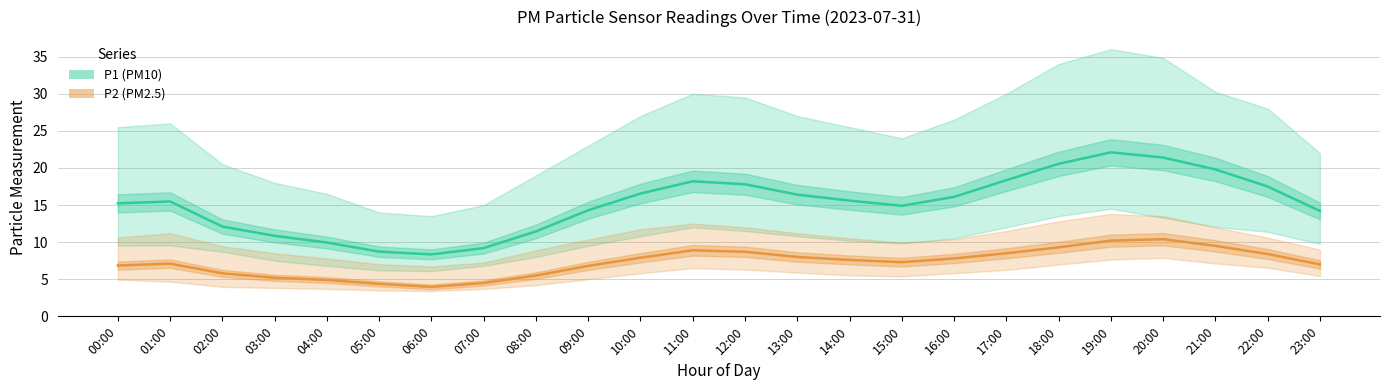

In P1 (PM10), how many points are higher than both neighbors (excluding endpoints)?

3